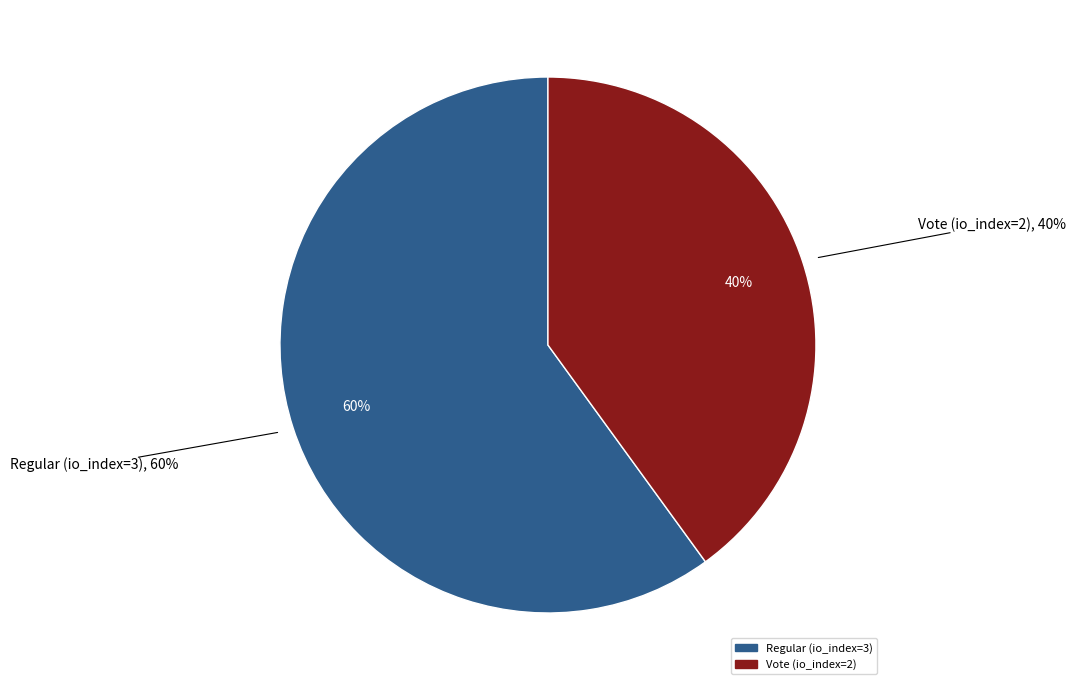

Combined, what portion of the pie is Regular (io_index=3) and Vote (io_index=2)?

100.0%